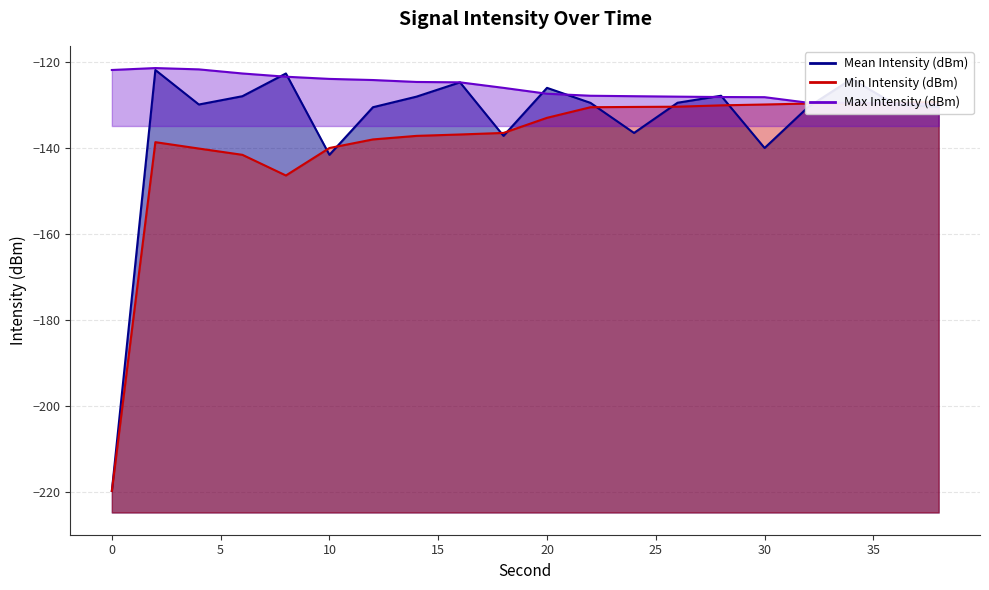

What is the greatest value displayed?

-121.5